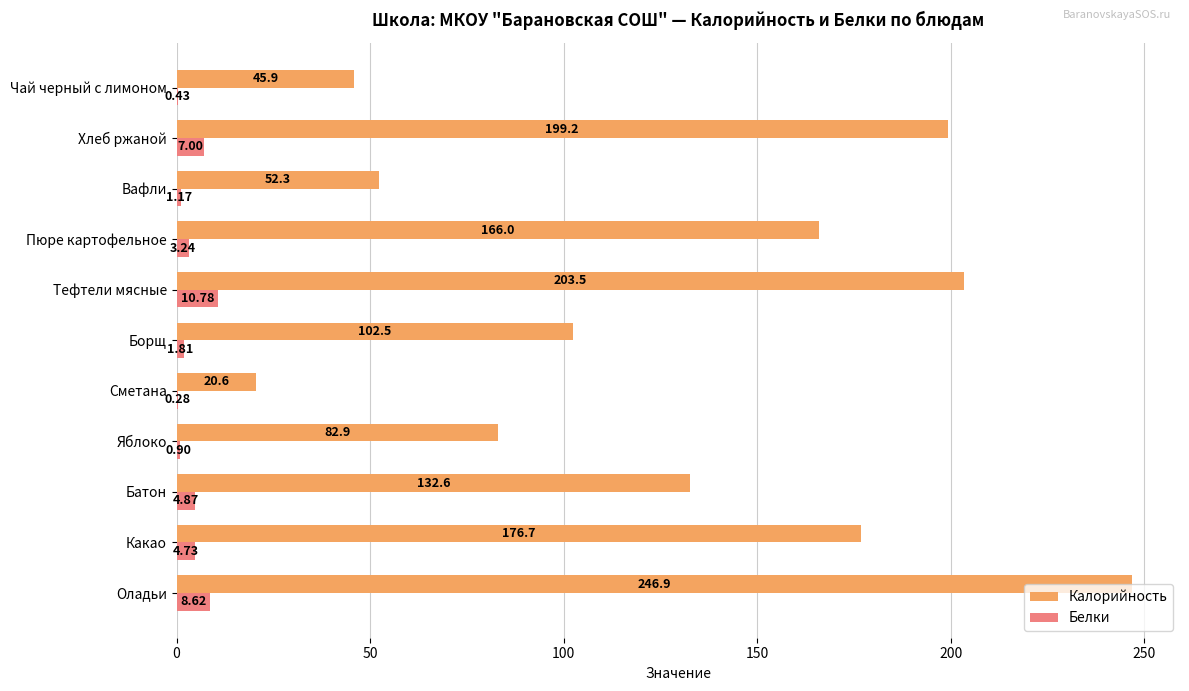

Is the value of Калорийность at Тефтели мясные greater than the value of Белки at Оладьи?

Yes